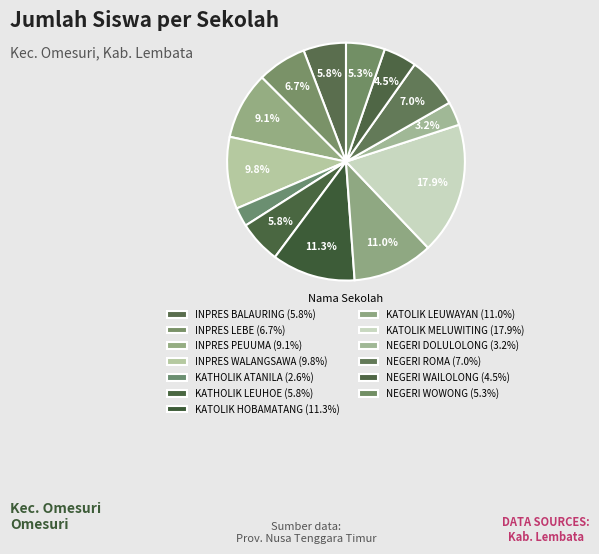

Which category has the smallest portion of the pie?

SD KATHOLIK ATANILA